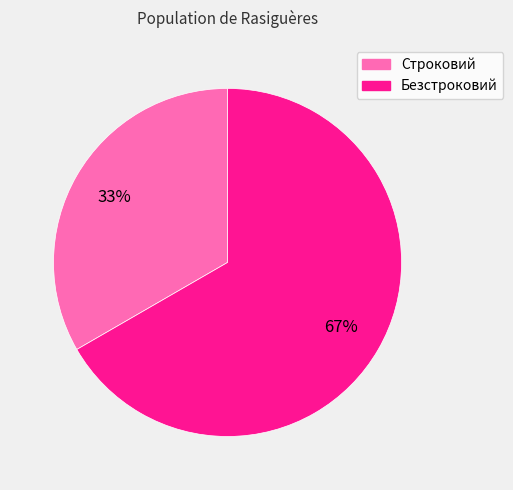

Is it true that Безстроковий is 67% of the pie?

True